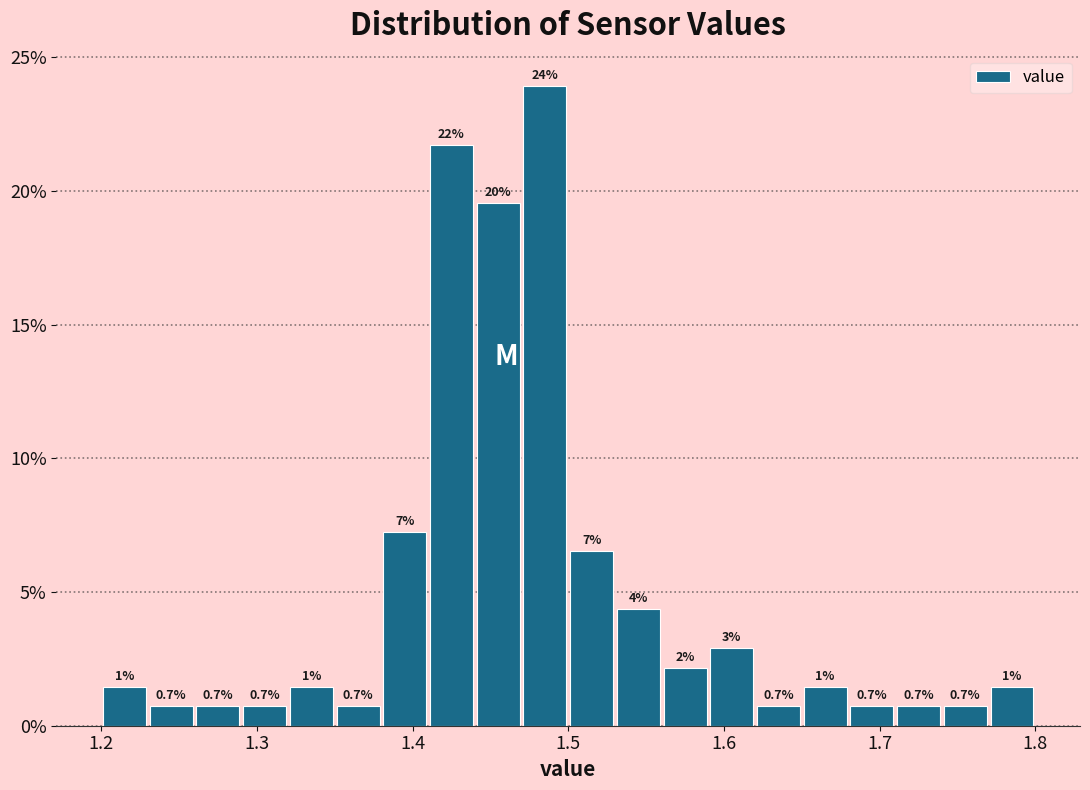

Around what value on the x-axis is the tallest bar? Give the approximate position of its centre, as read against the axis.

1.49